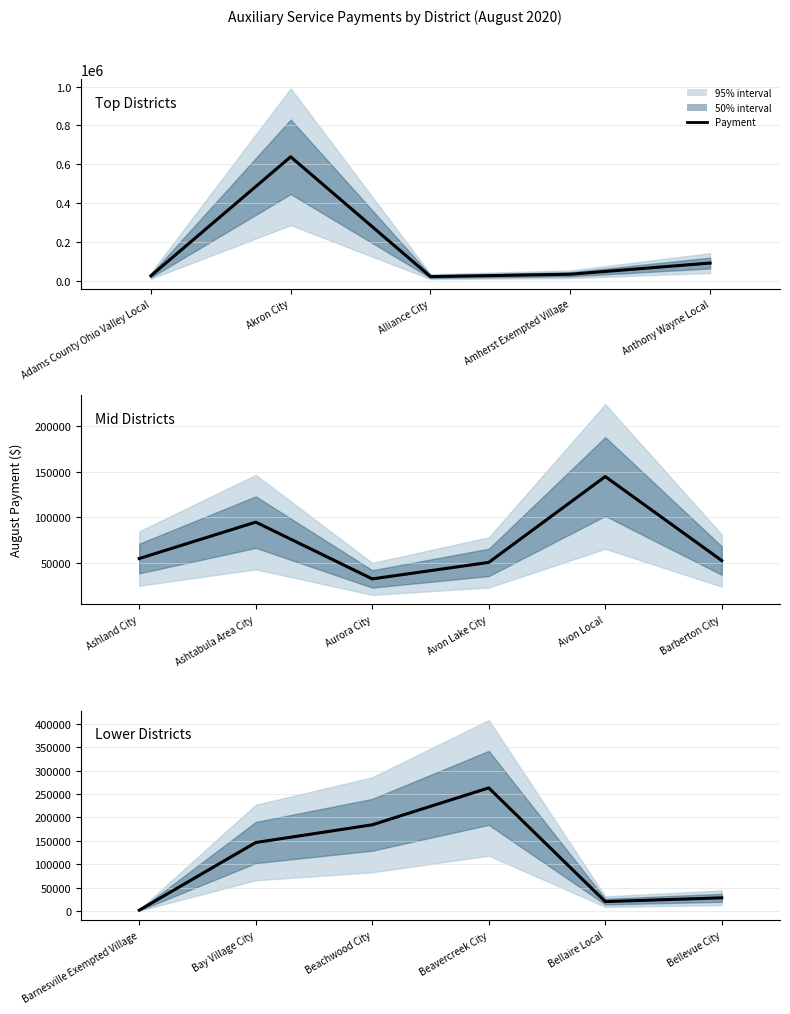

True or false: there are more than 1 points higher than both neighbors.

False